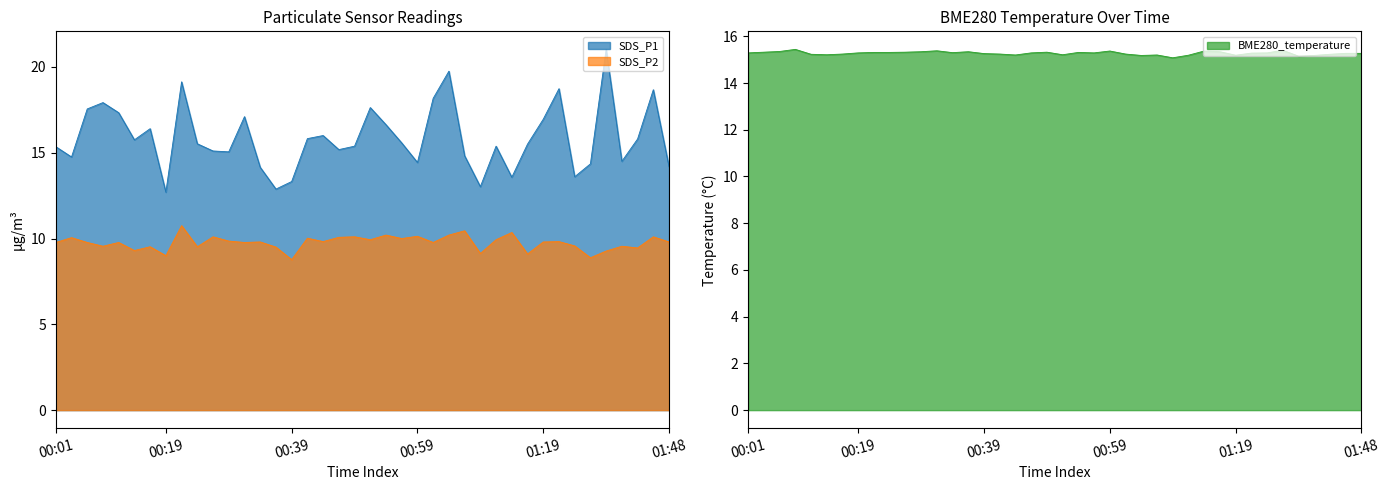

Between 00:59 and 00:49, which is larger?

00:49